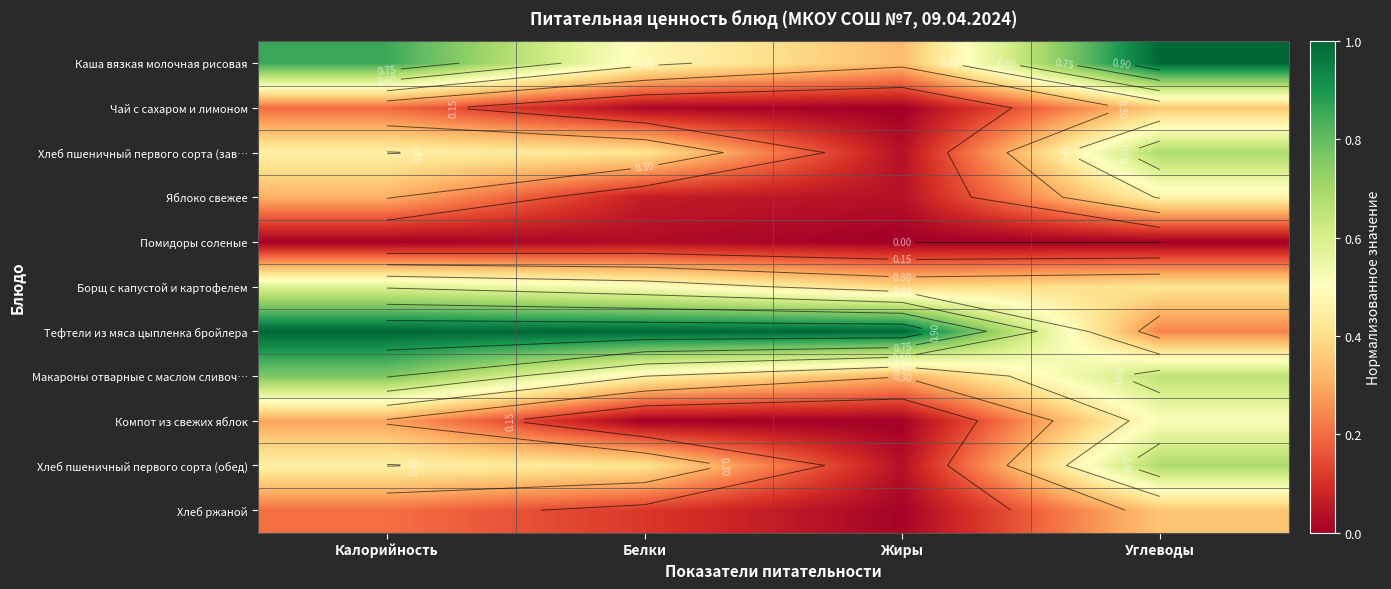

List the labels in order of Макароны отварные с маслом сливоч… value, largest first.

Калорийность, Углеводы, Белки, Жиры